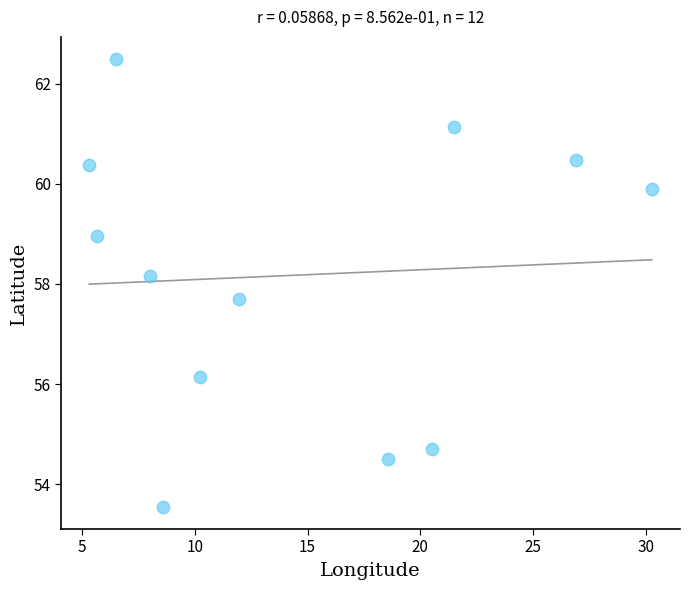

What Y value in the scatter plot is closest to 58?

58.2